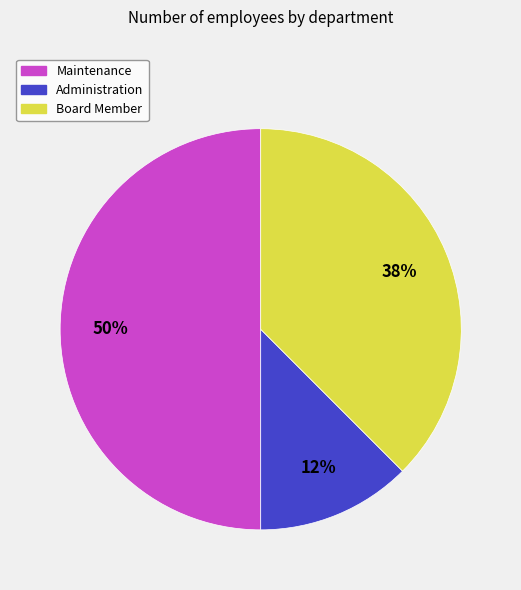

Does Administration represent more than half of the total?

No